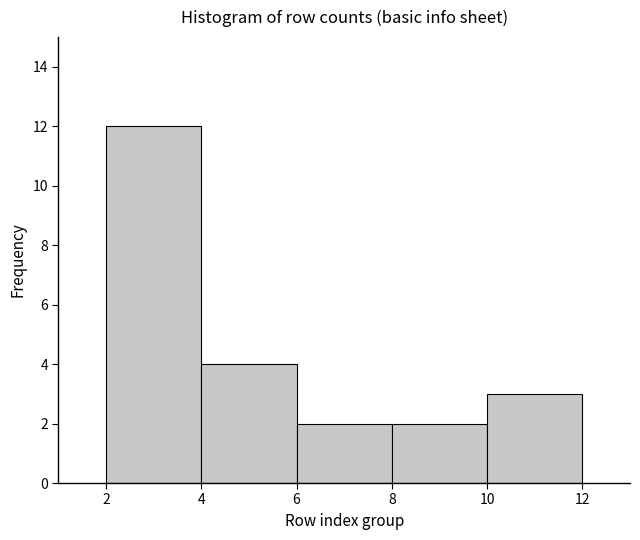

Which range on the x-axis has the tallest bar?

2 to 4